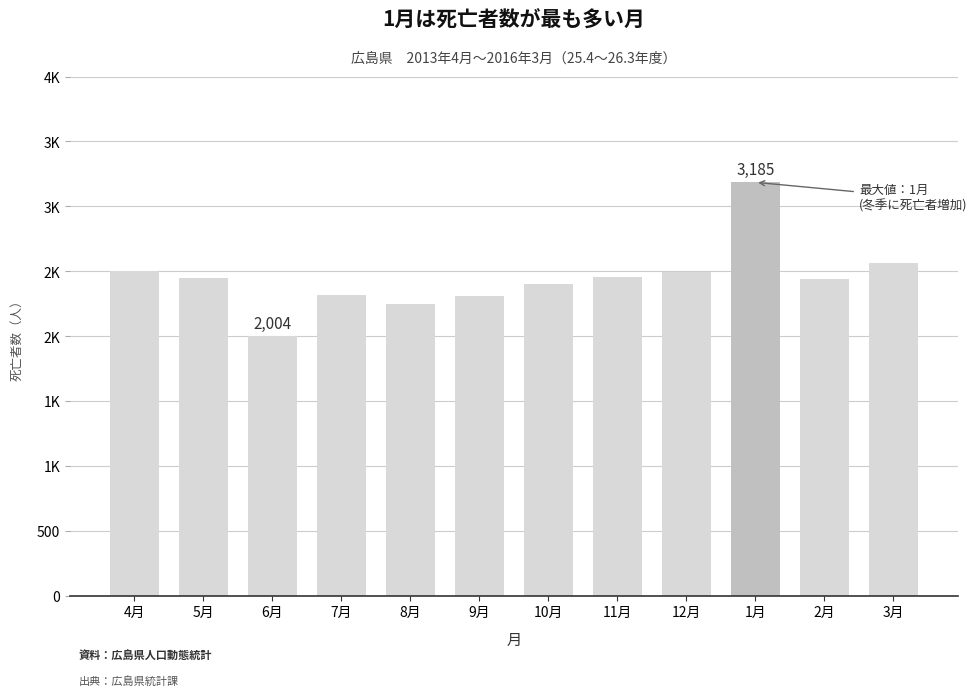

What position from the left is 8月?

5